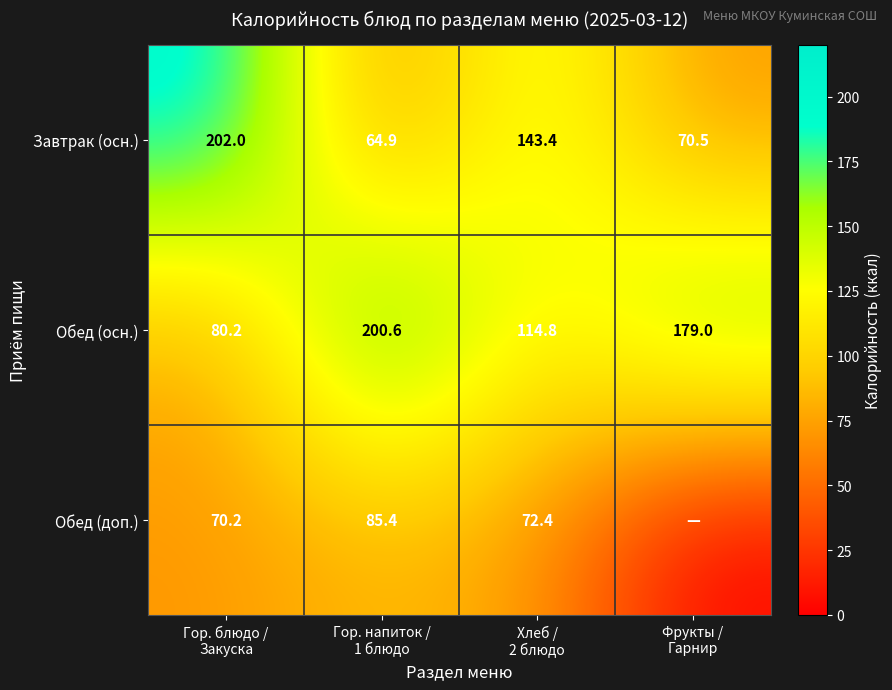

What is the maximum value for Обед (осн.)?

200.6